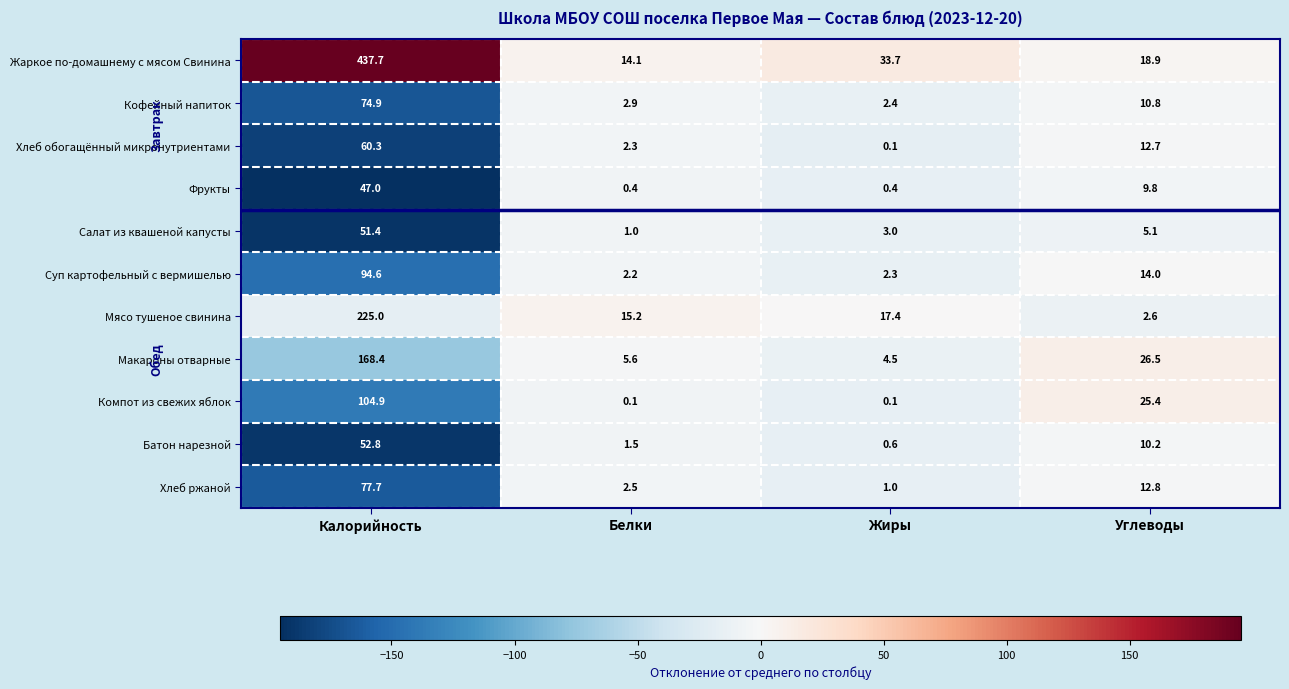

Which series has the widest spread of values?

Жаркое по-домашнему с мясом Свинина